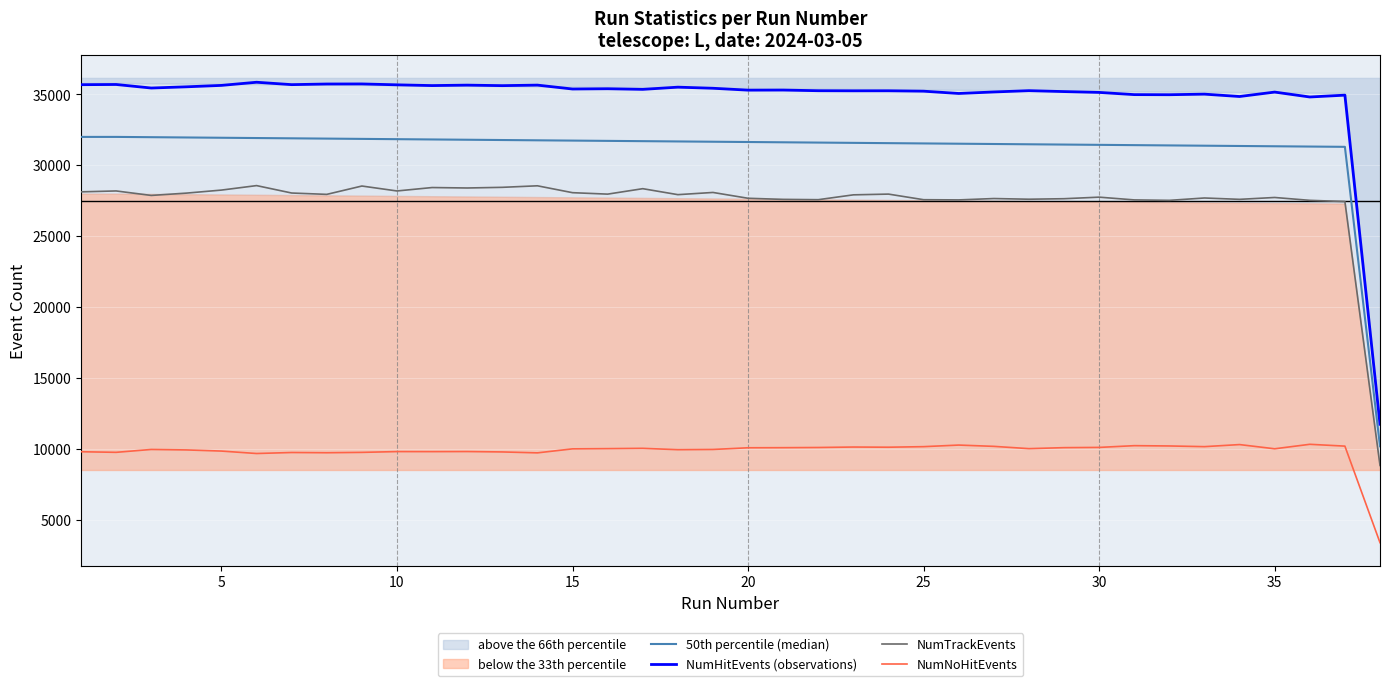

What is the lowest value of the NumHitEvents (observations) series?

11750